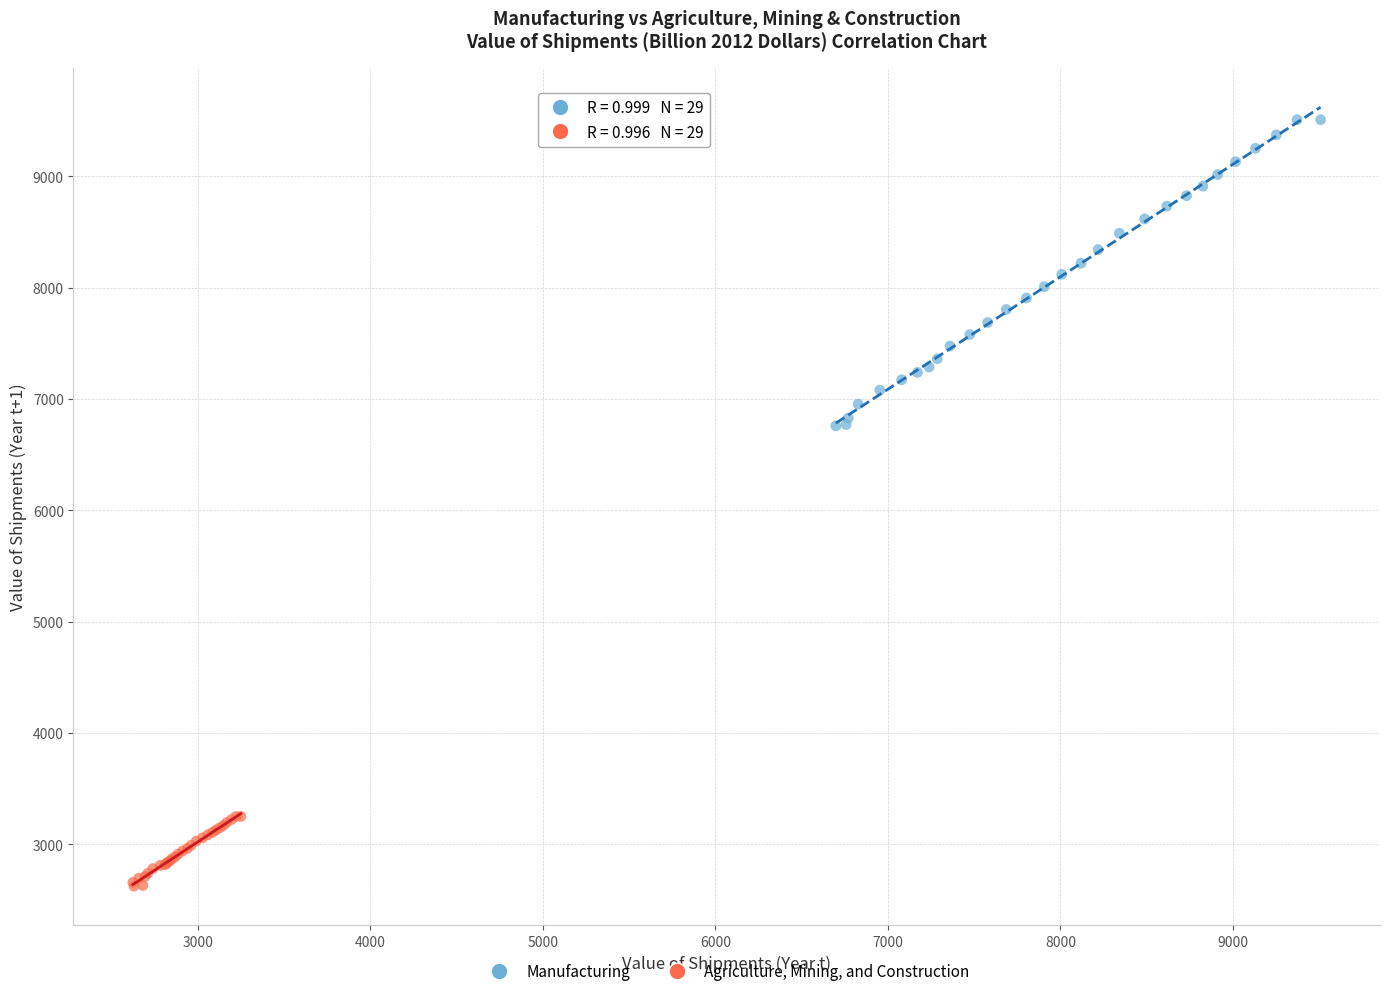

Which series contains the highest Y value?

Manufacturing